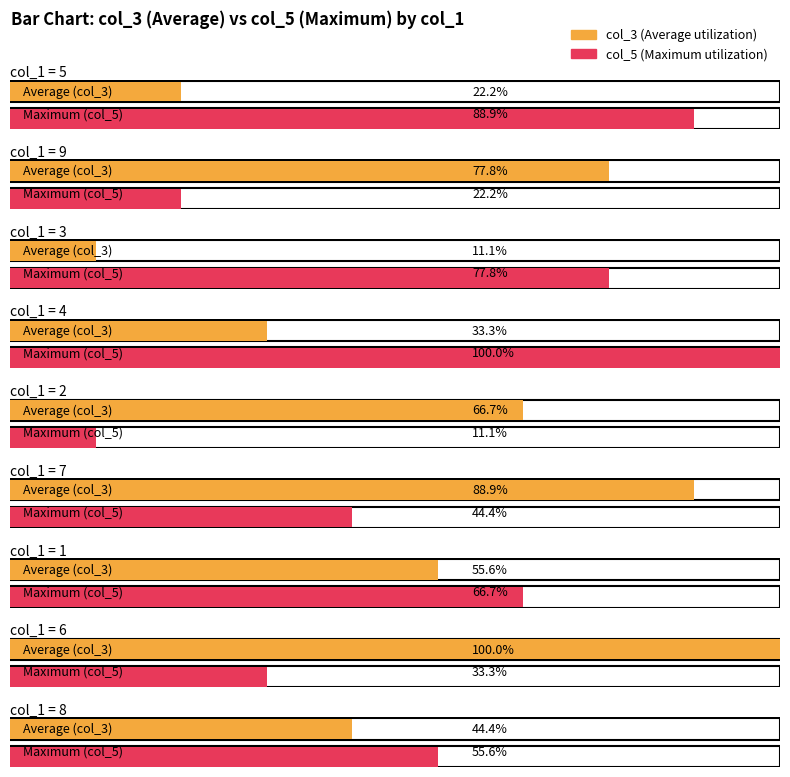

At which label does col_5 first exceed 6?

5